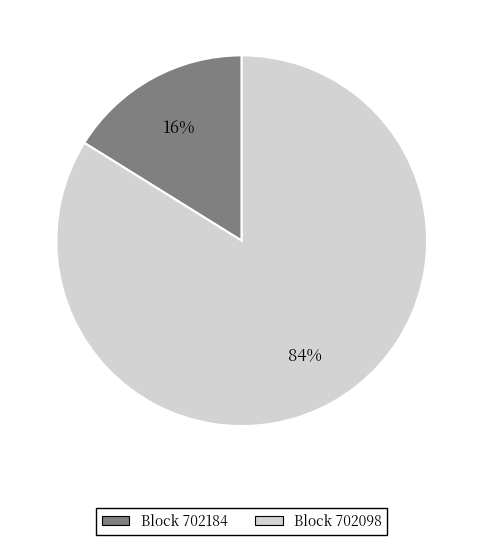

To the nearest percent, what is the average slice percentage?

50%